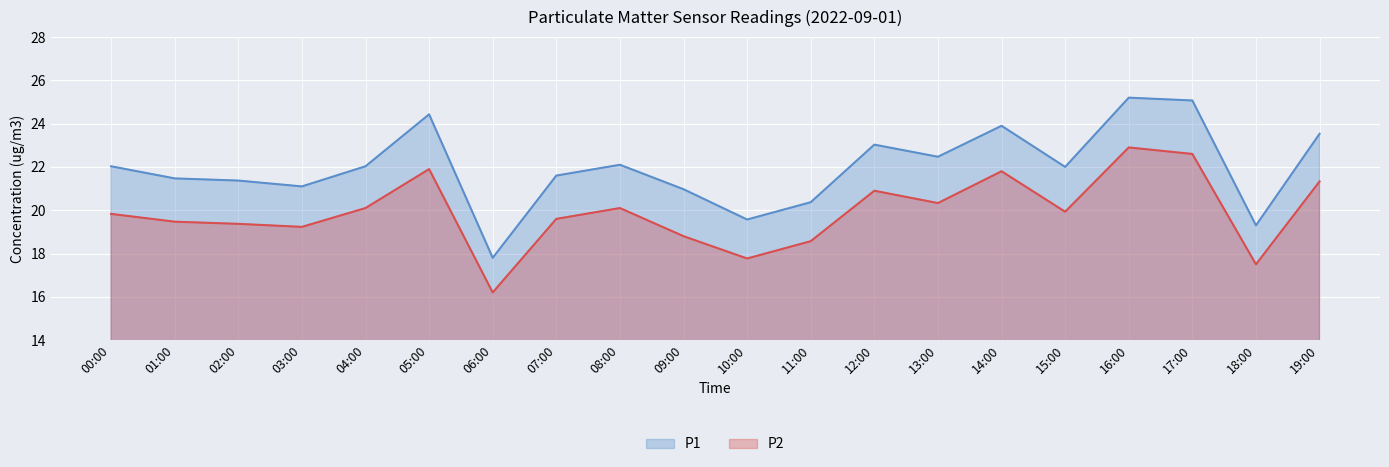

True or false: P2 has a value of 20.1 at 08:00.

True